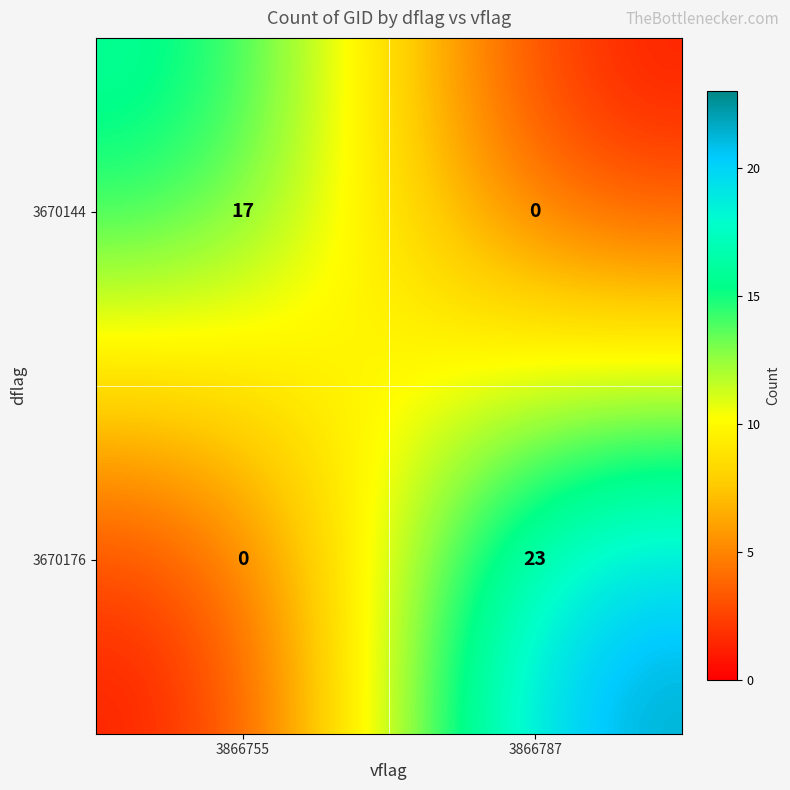

How many series are shown in this chart?

2